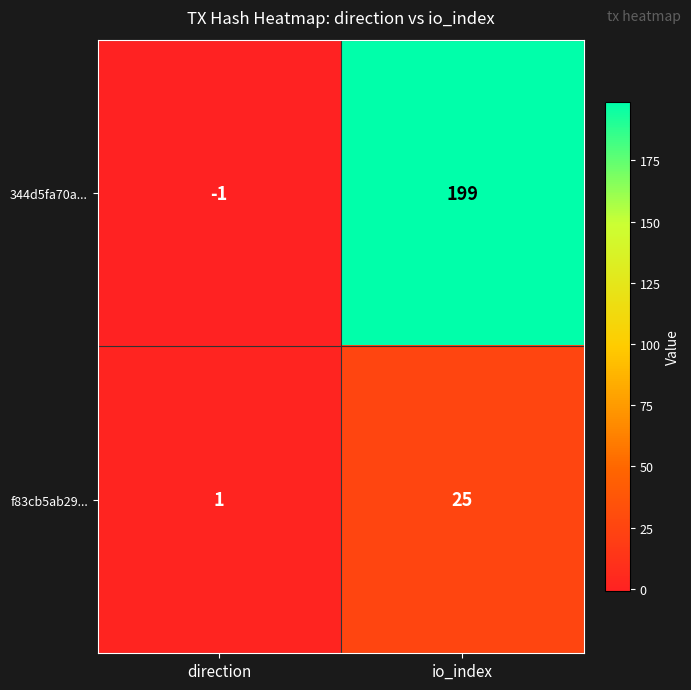

List the series in order of their overall mean, highest first.

344d5fa70a..., f83cb5ab29...